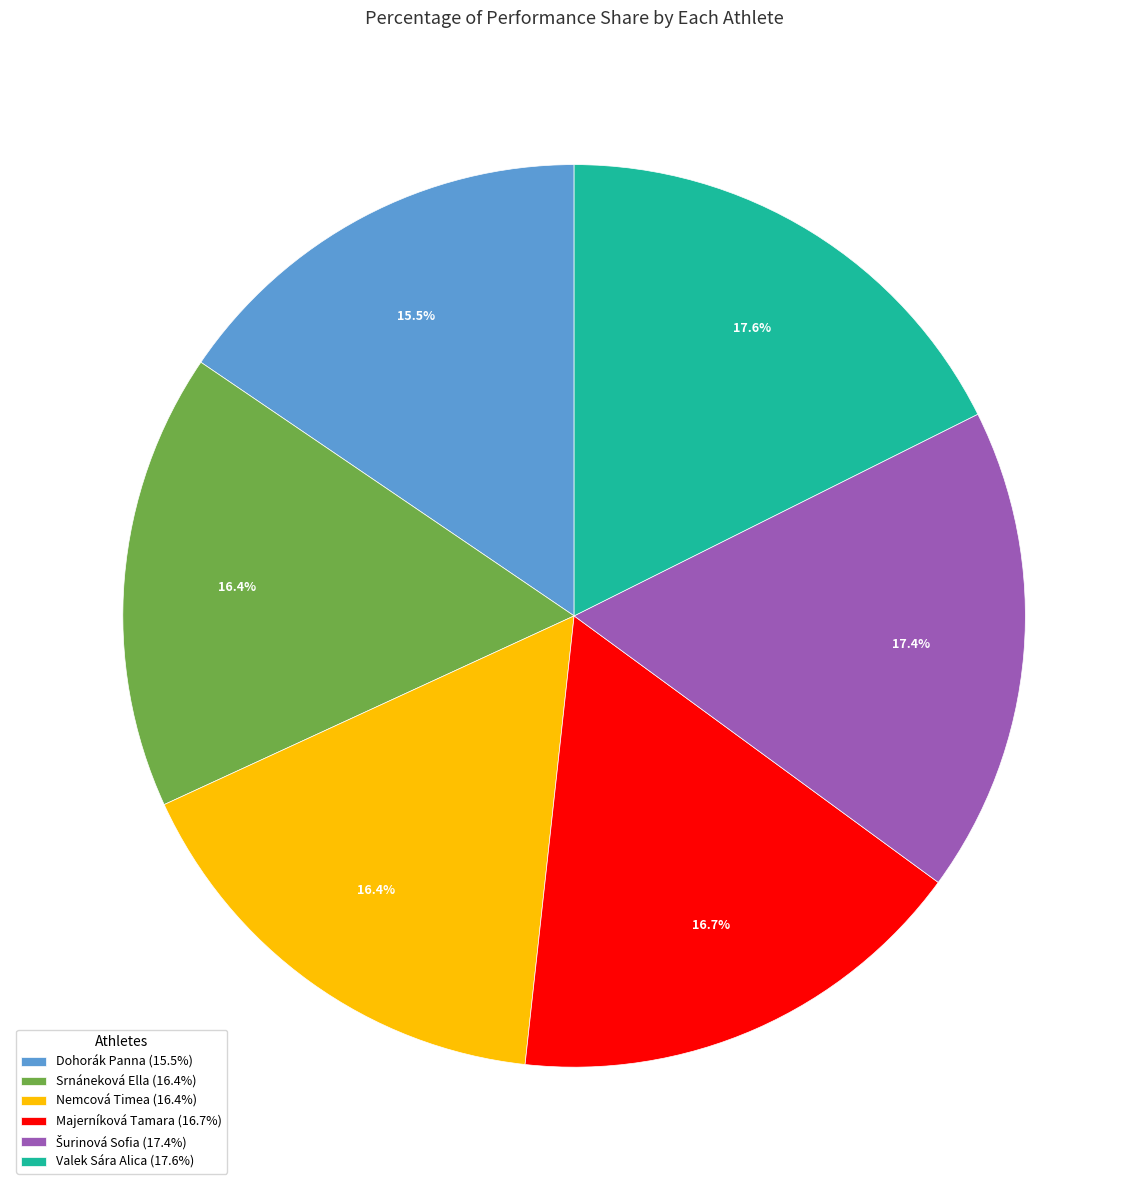

How many segments does this pie chart have?

6